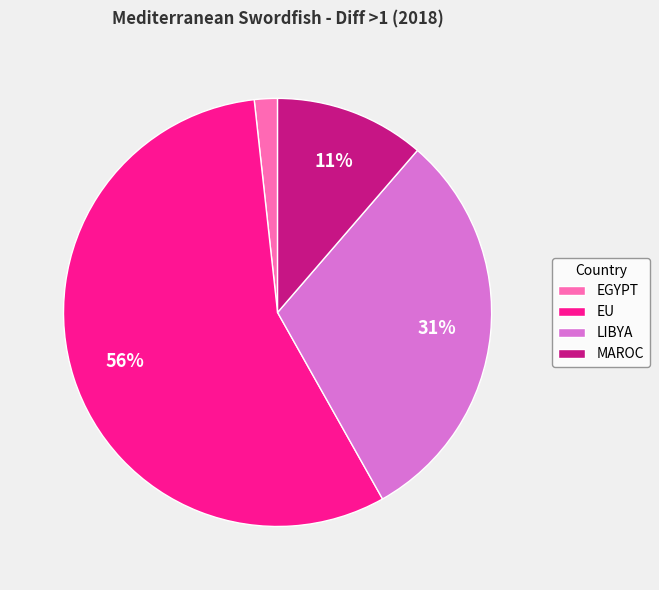

To the nearest percent, what is the combined percentage of EGYPT and MAROC?

13%